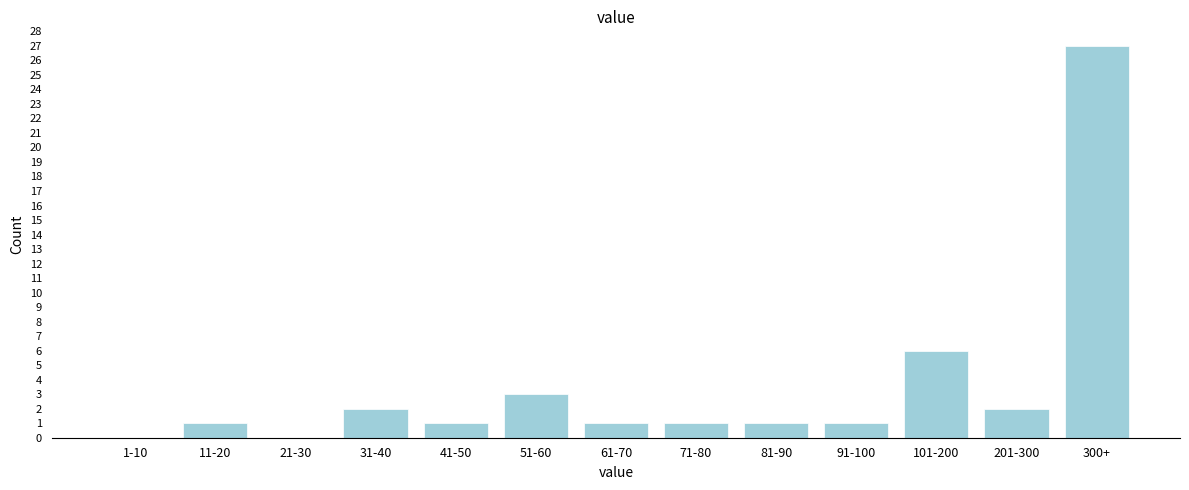

Reading left to right, transcribe all the data shown in this chart.

1-10=0	11-20=1	21-30=0	31-40=2	41-50=1	51-60=3	61-70=1	71-80=1	81-90=1	91-100=1	101-200=6	201-300=2	300+=27